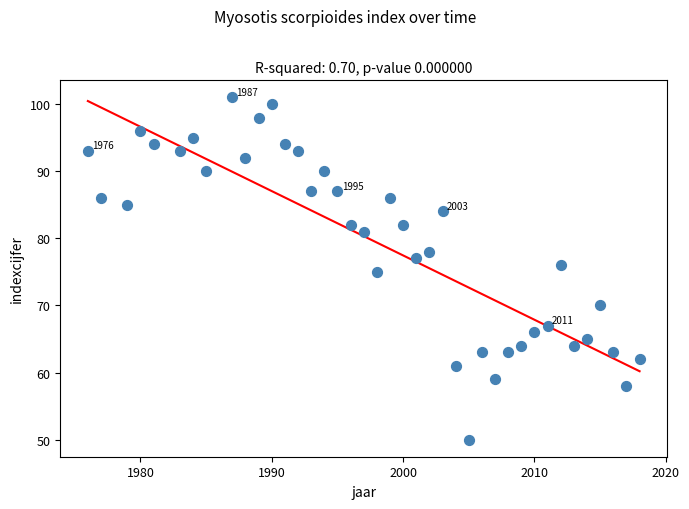

What is the range of X values (max minus min)?

42